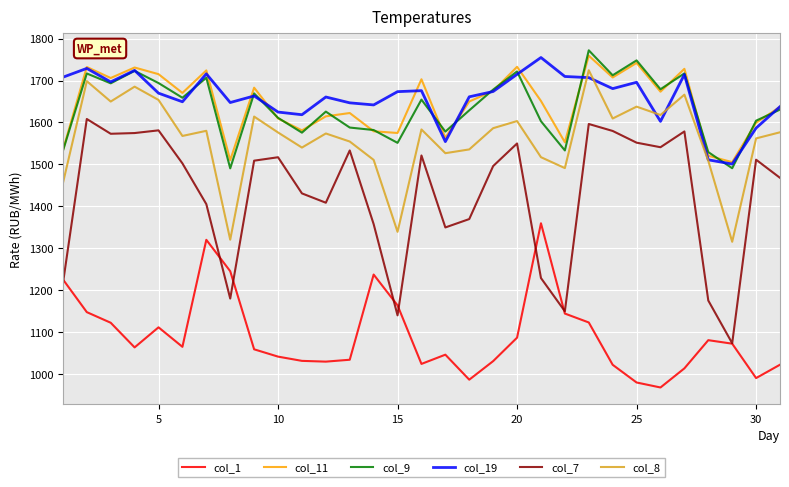

Which series has the largest range (max minus min)?

col_7